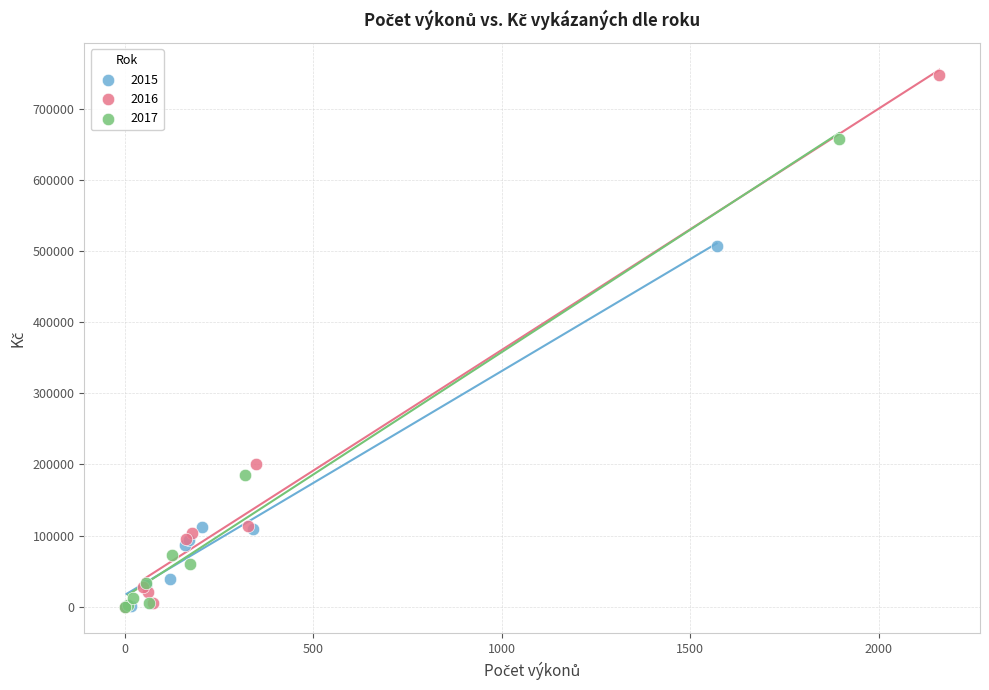

What are all the series names shown in the legend?

2015, 2016, 2017